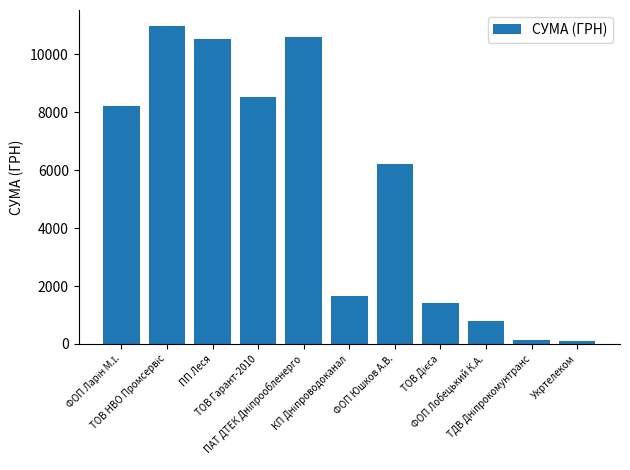

What is the ratio of the value at Укртелеком to the value at ФОП Лобецький К.А.?

0.1